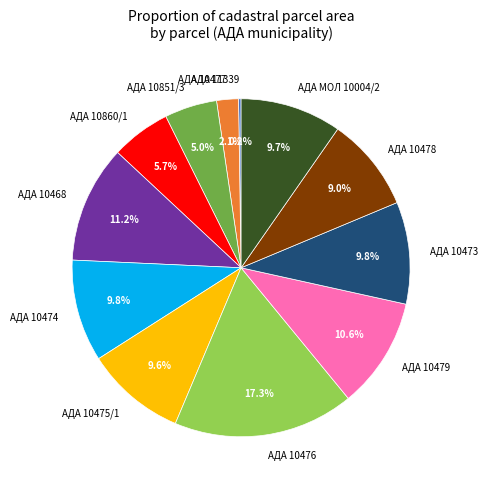

How much of the chart is everything except АДА МОЛ 10004/2?

90.3%